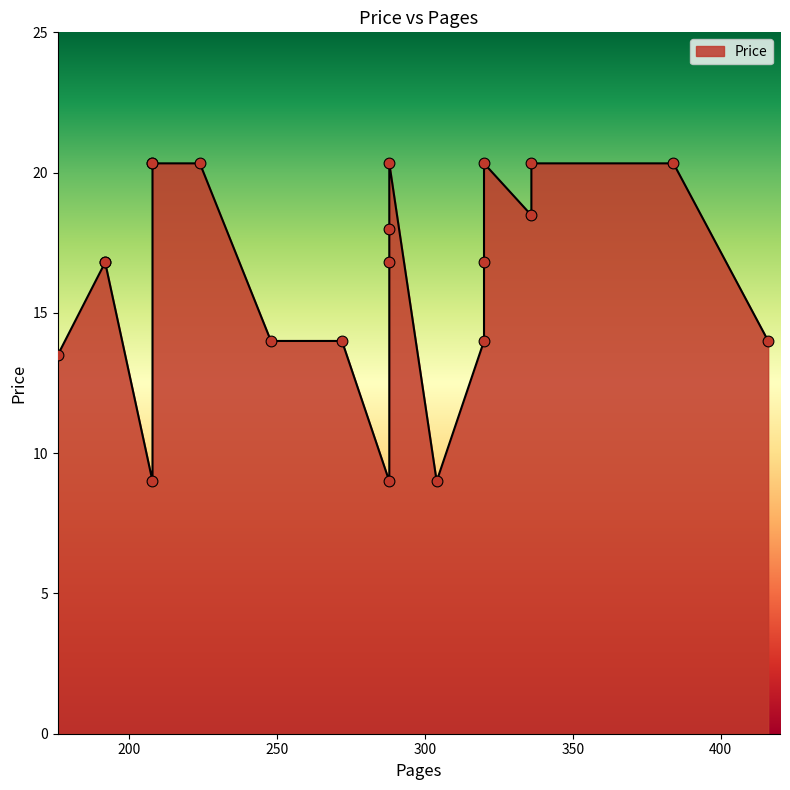

What is the ratio of the value at 320 to the value at 336?

1.0